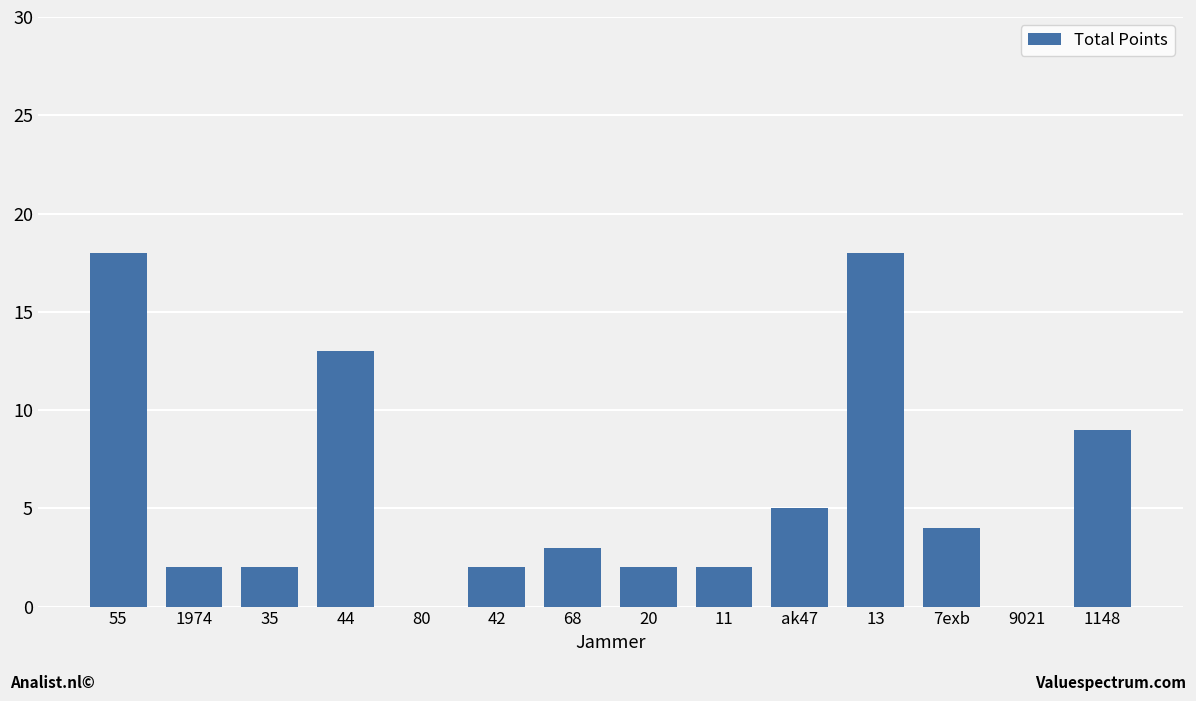

Count the number of categories in the chart.

14